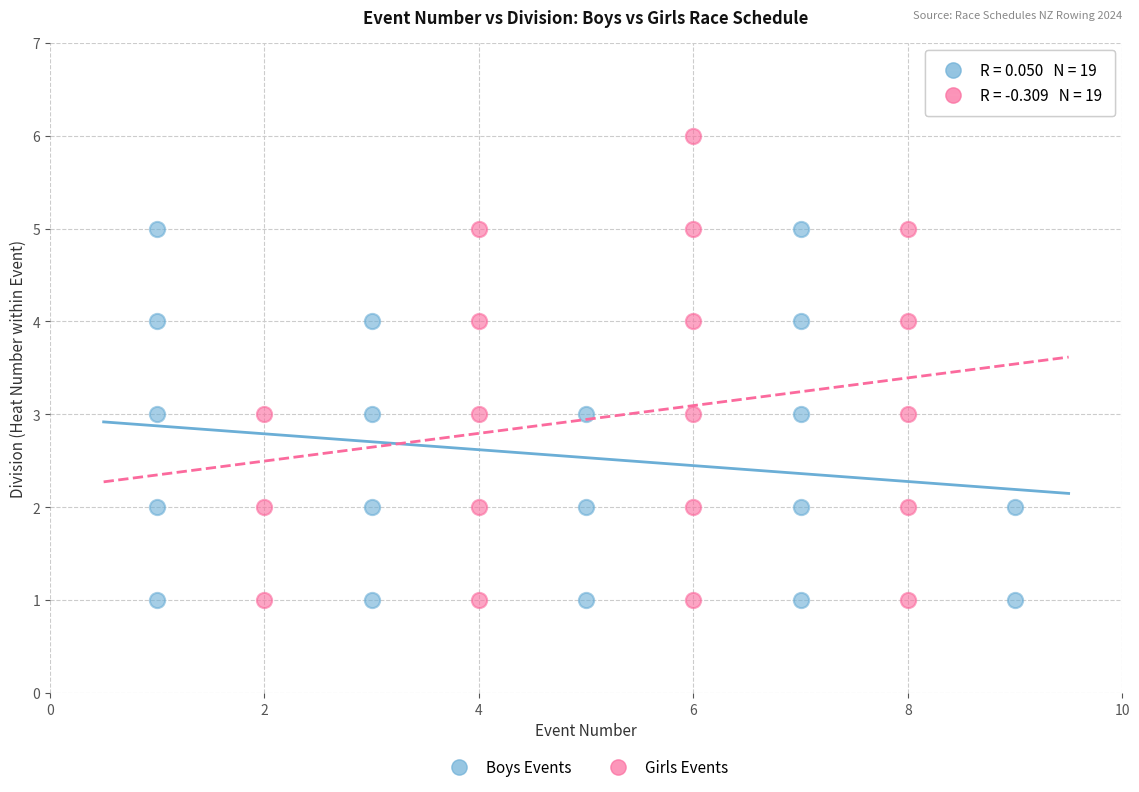

Which series contains the highest Y value?

Girls Events